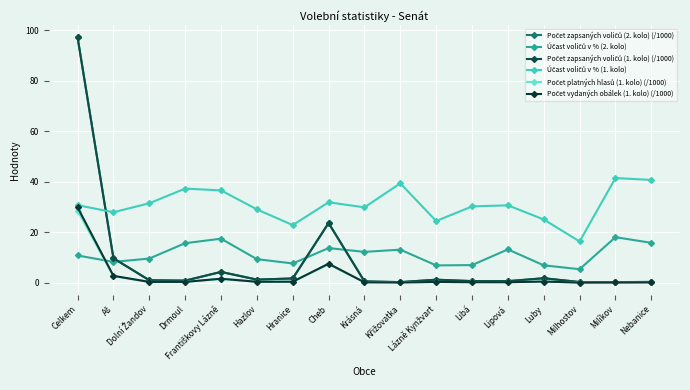

After their last crossing, which series has the higher values: Počet zapsaných voličů (1. kolo) (/1000) or Účast voličů v % (1. kolo)?

Účast voličů v % (1. kolo)